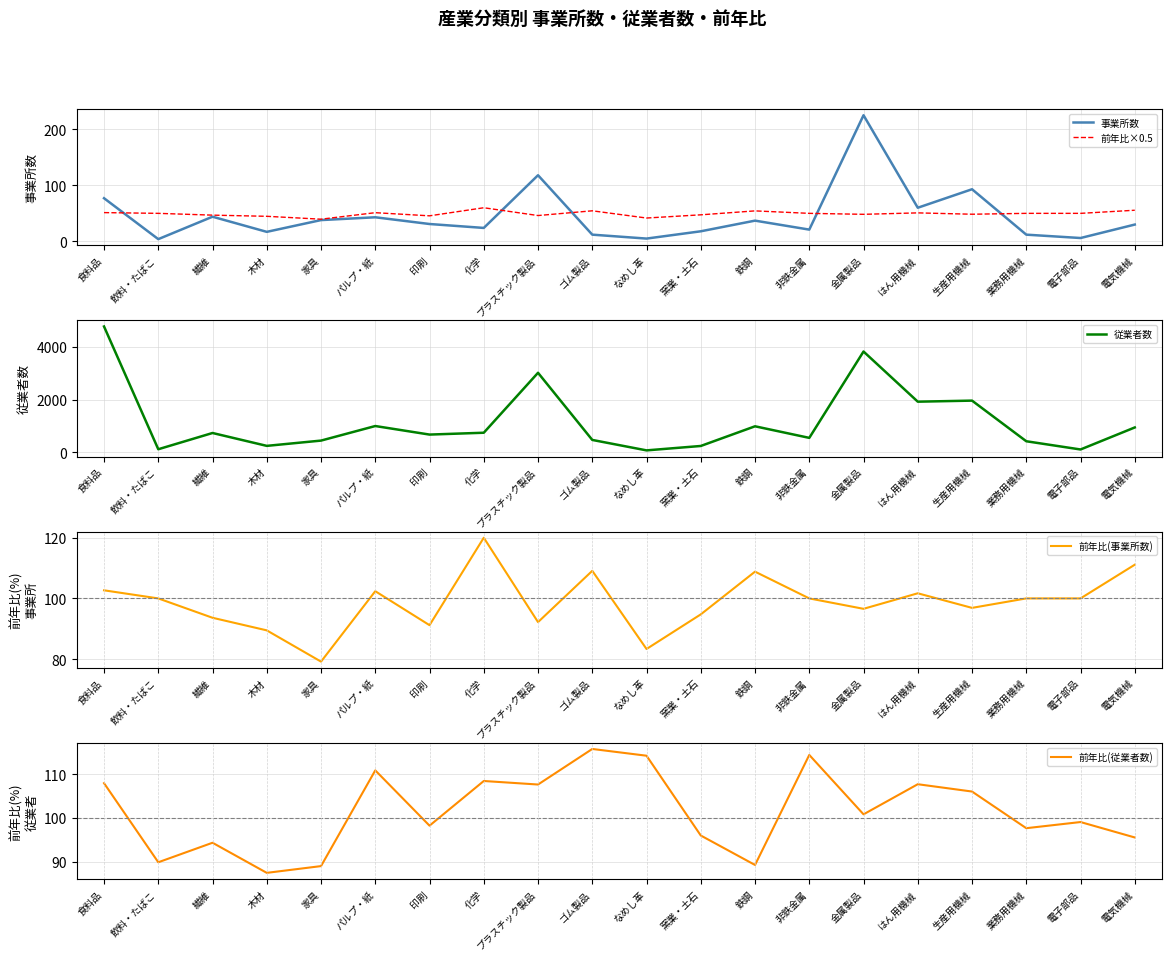

True or false: 事業所数 and 従業者数 cross at least once.

False